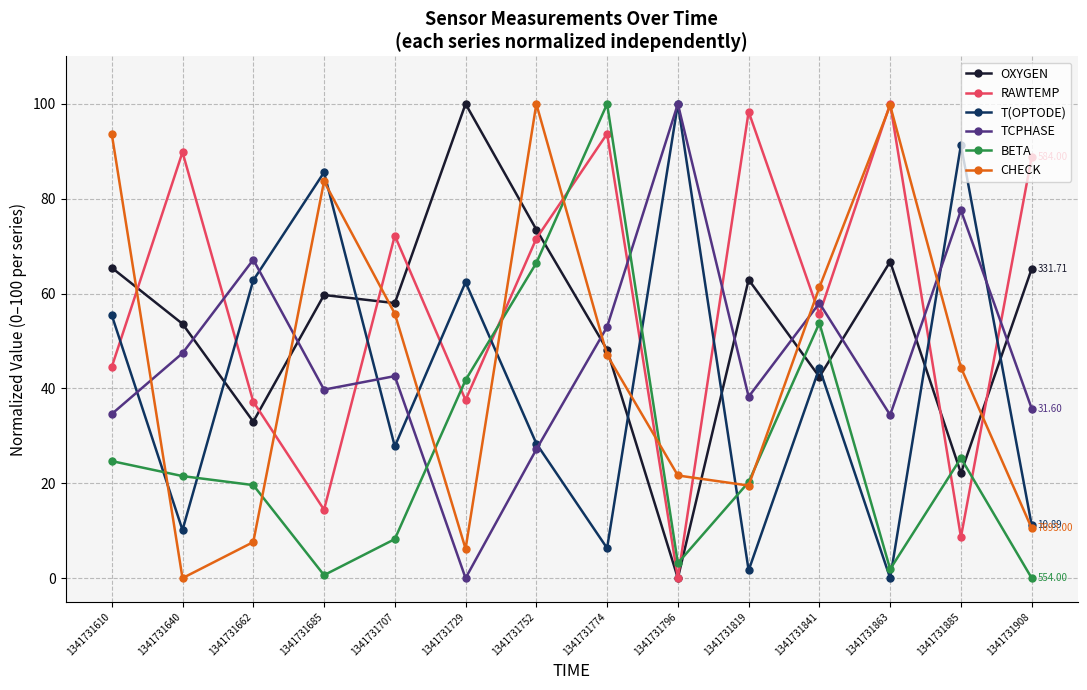

Where is the first local maximum for CHECK?

1341731685